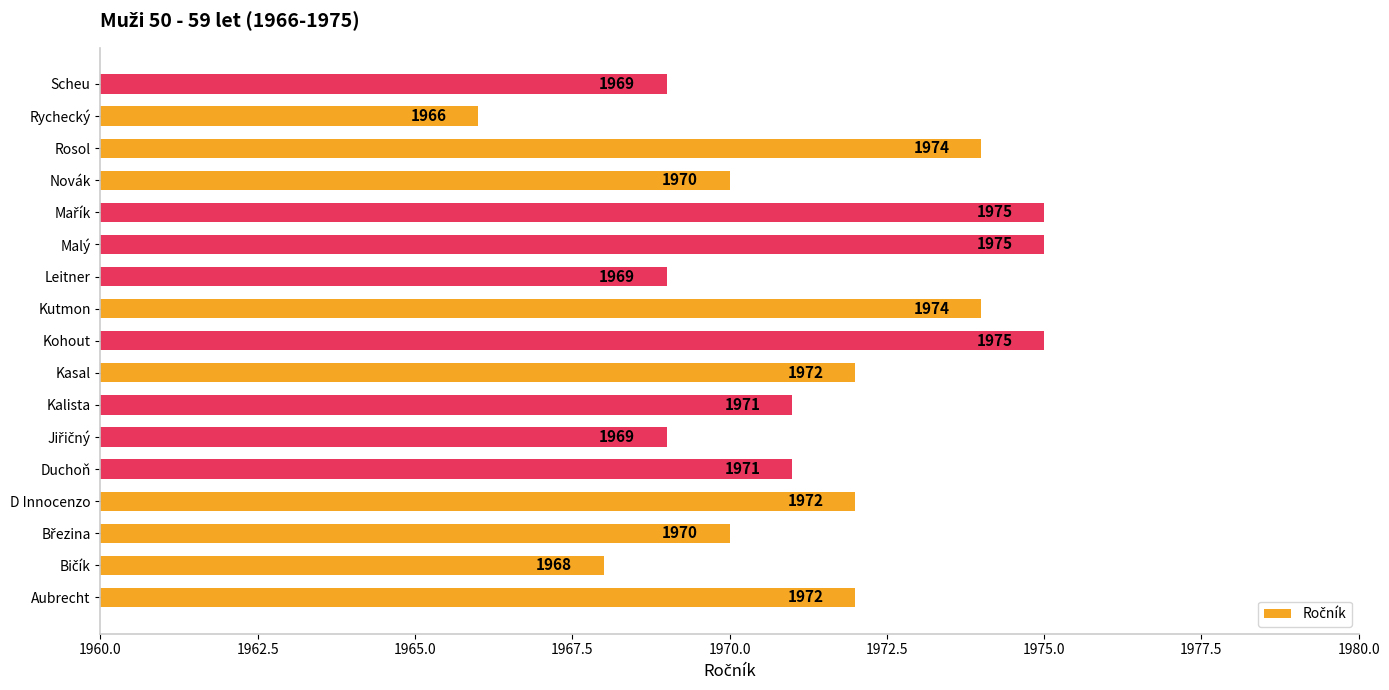

Is it true that the value at Malý is 1975?

True